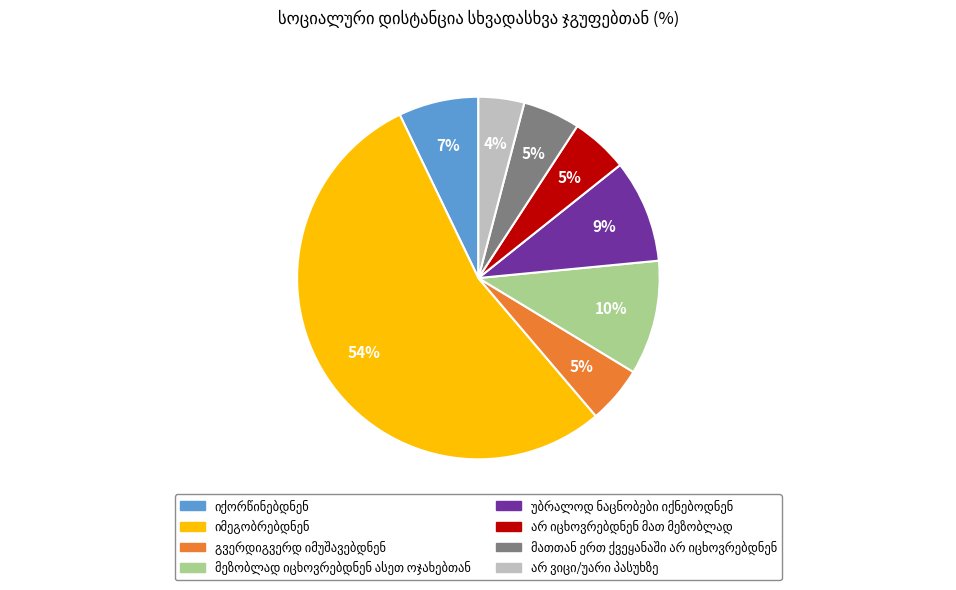

Does any single category account for the majority?

Yes